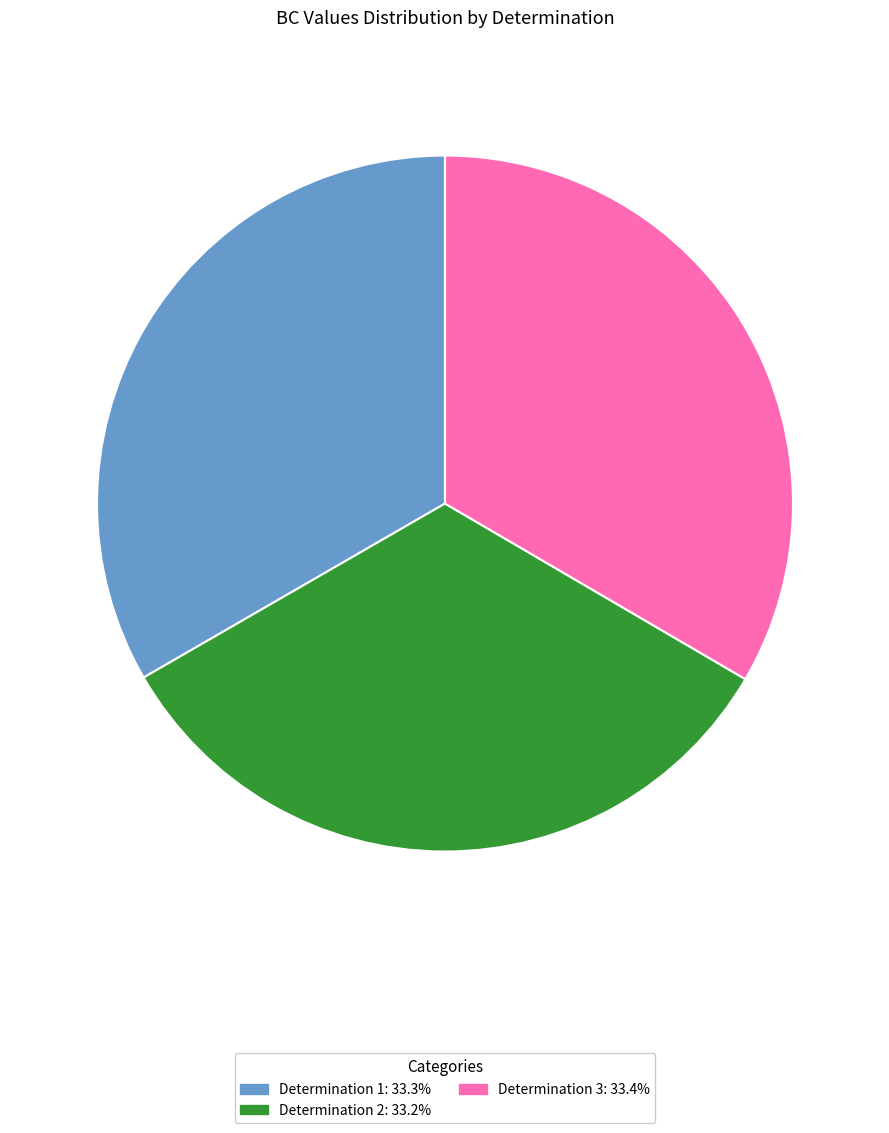

Is there a majority slice in this chart?

No